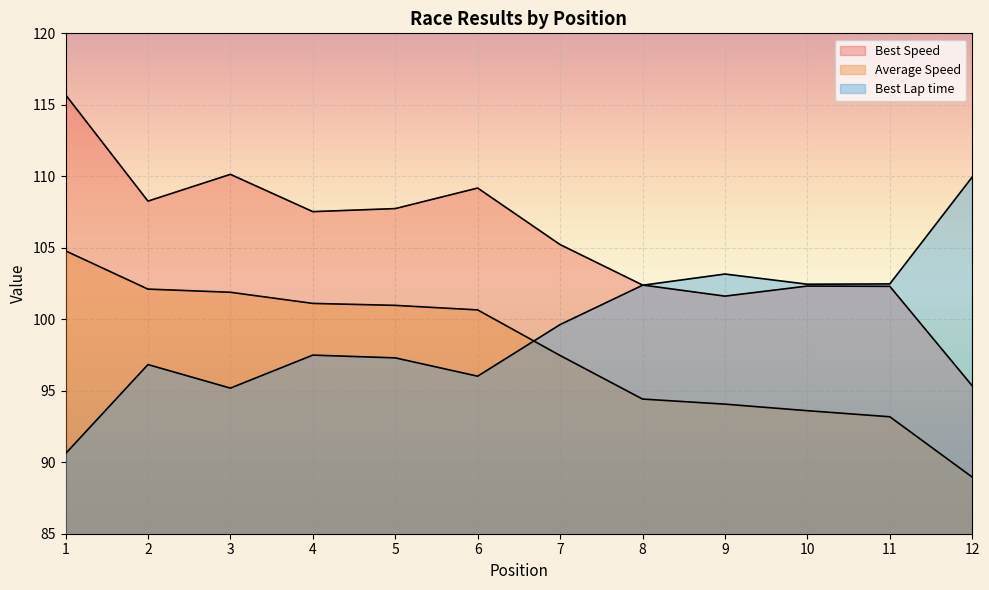

At which category does the chart reach its peak across all series?

1